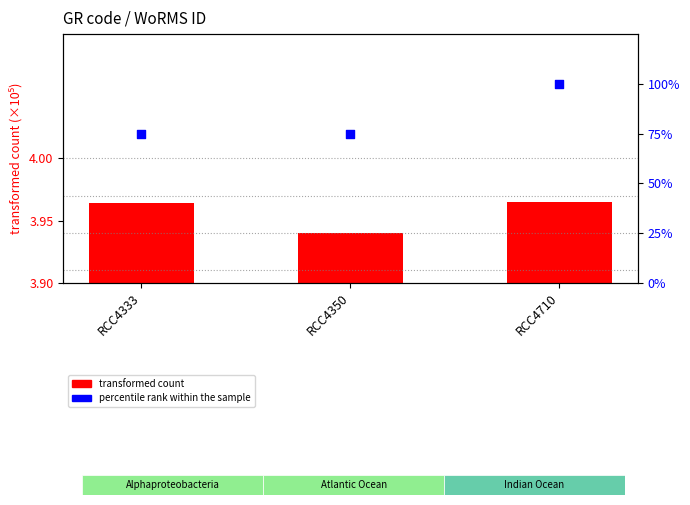

Is the value of percentile rank within the sample at RCC4333 greater than the value of transformed count at RCC4710?

Yes